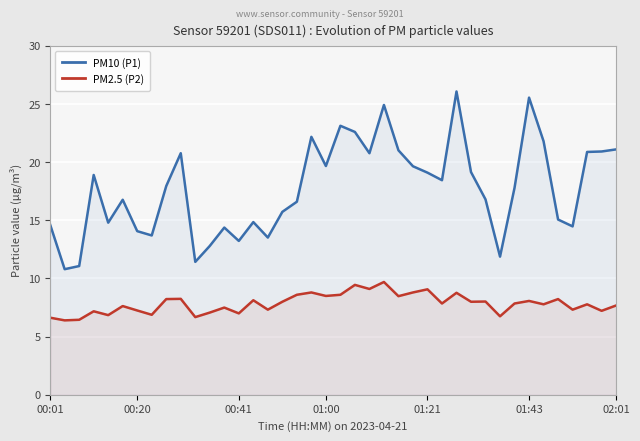

Does the chart display data point markers on the line(s)?

No